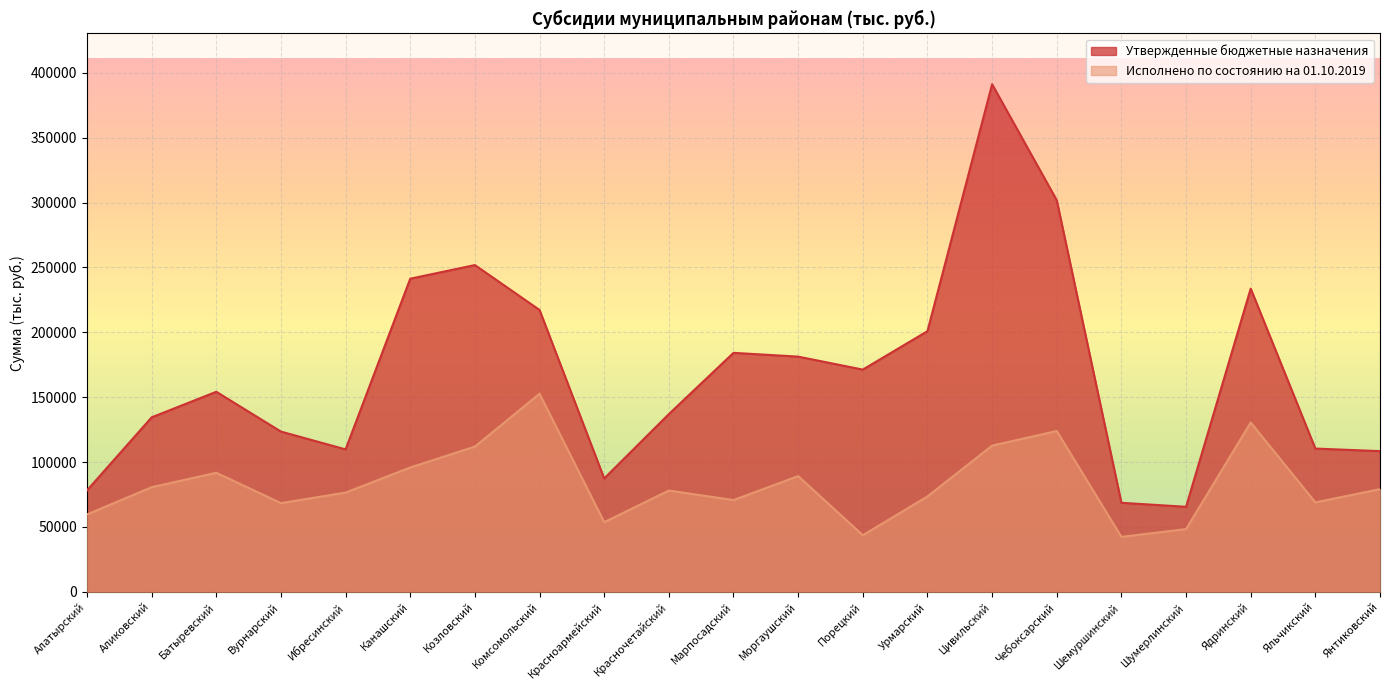

True or false: Исполнено по состоянию на 01.10.2019 and Утвержденные бюджетные назначения intersect in this chart.

False